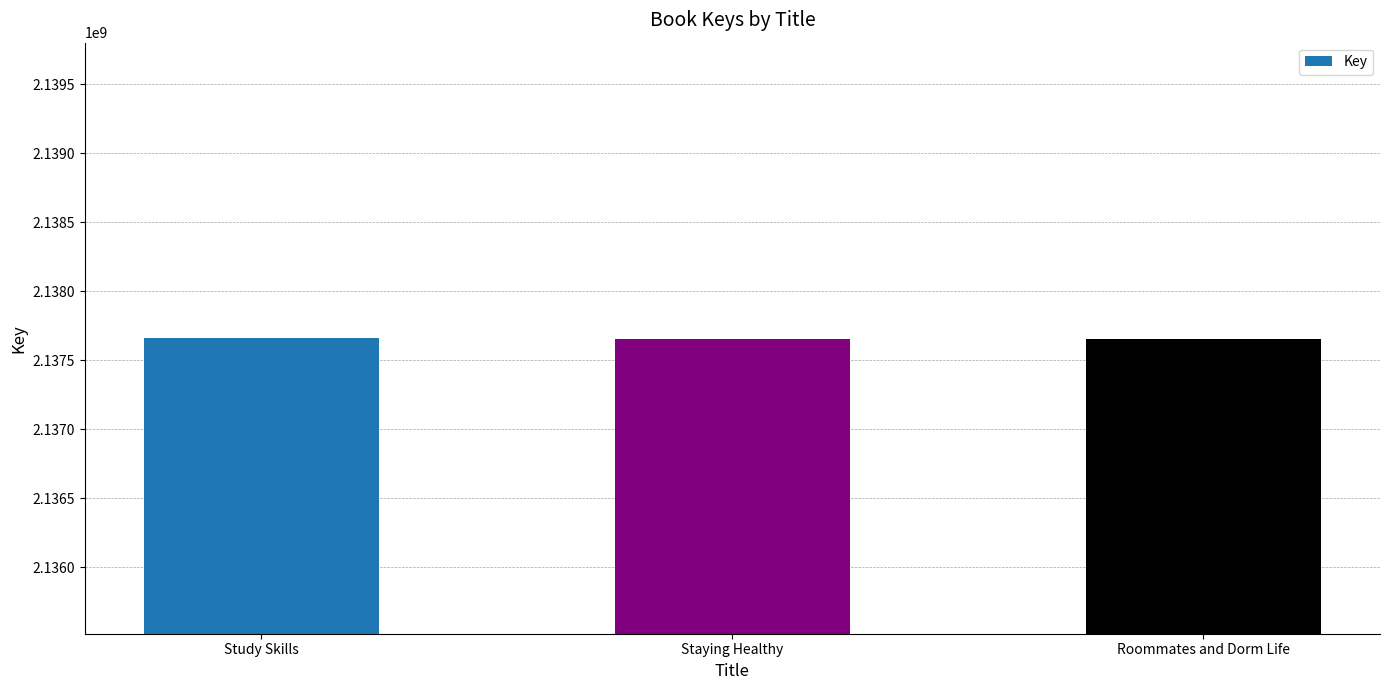

How many values are below 2137658043?

1